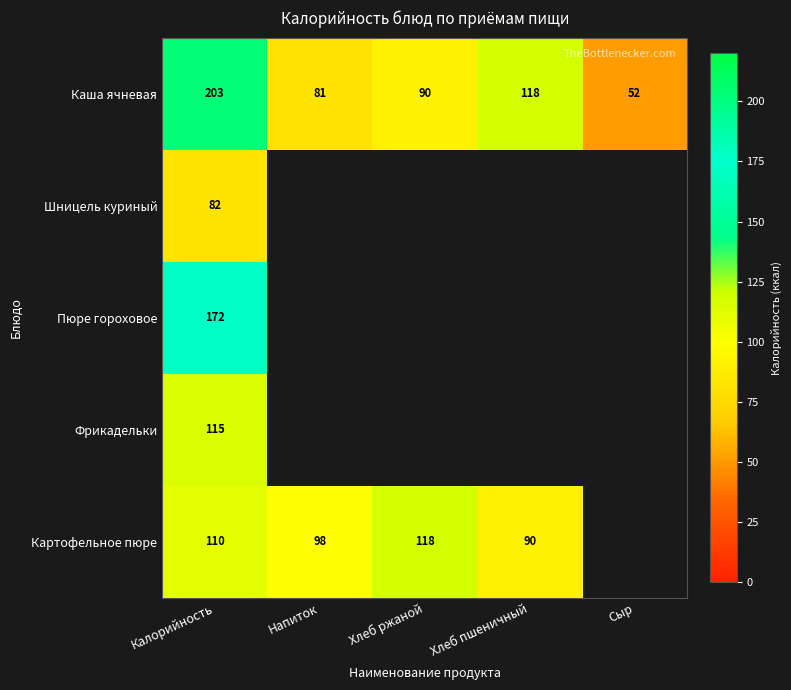

At Калорийность, list the series in order from largest to smallest.

Каша ячневая, Пюре гороховое, Фрикадельки, Картофельное пюре, Шницель куриный